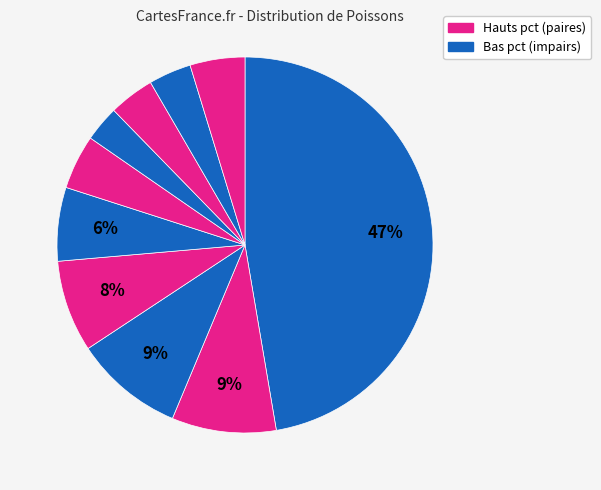

To the nearest percent, what is the average slice percentage?

10%